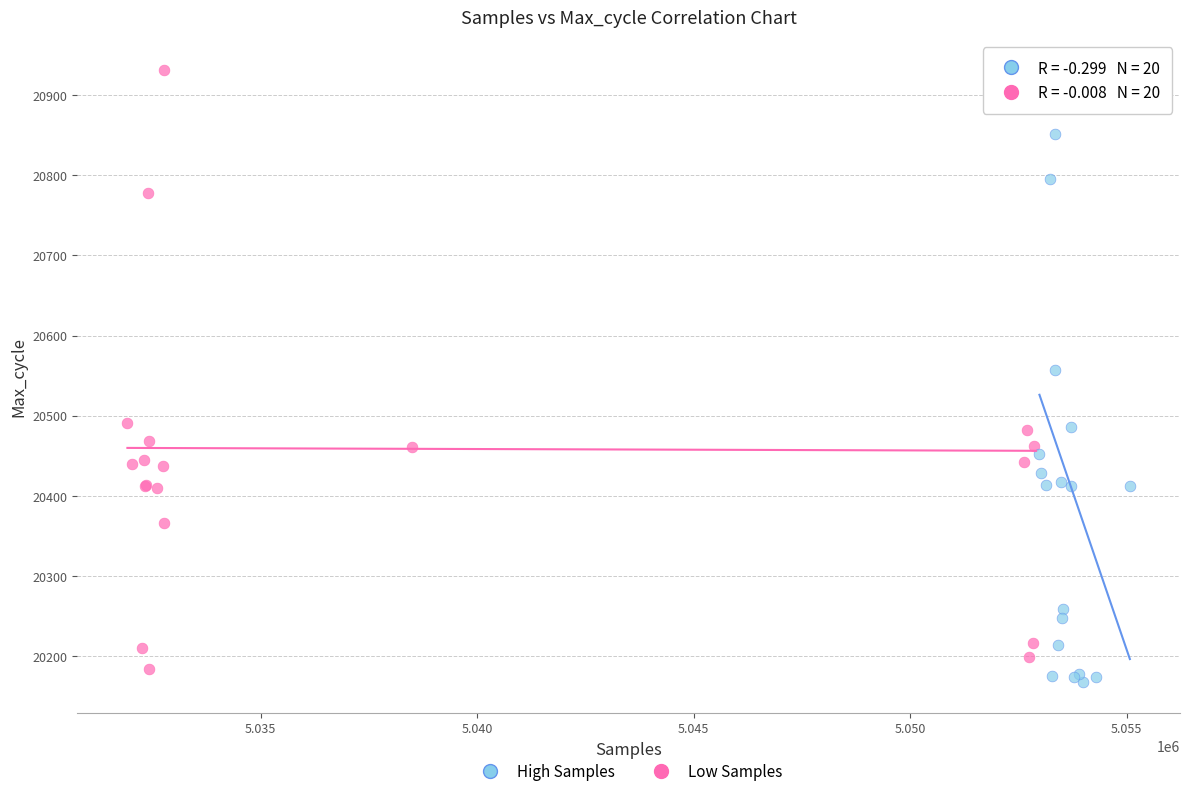

Which series contains the highest Y value?

Low Samples